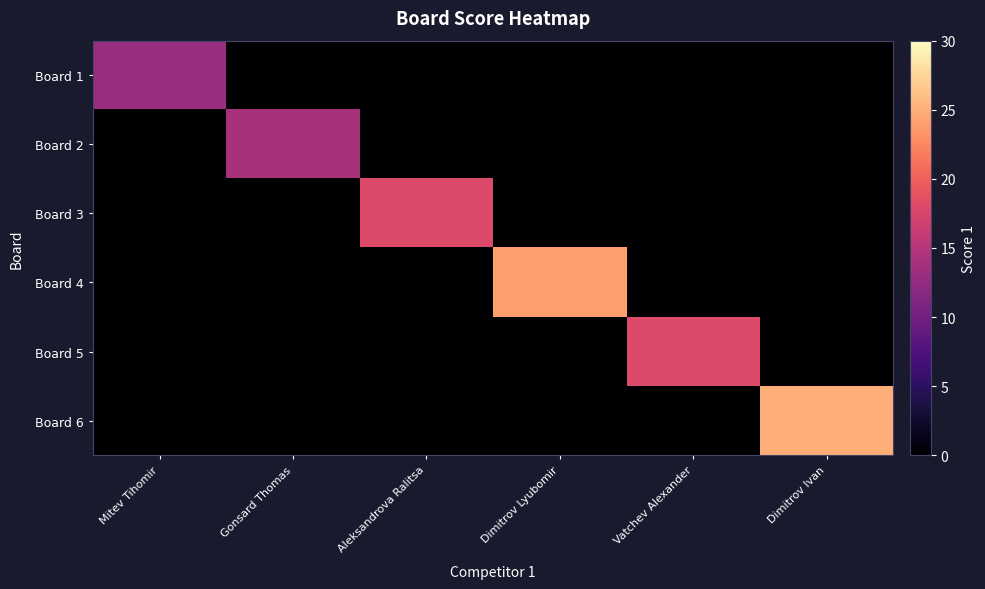

What is the spread (max minus min) of values at Vatchev Alexander?

18